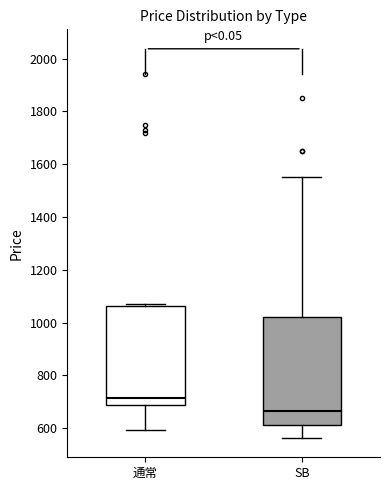

Reading left to right, read every box against the y-axis: the position of its median line, the range the box covers, and the ends of its whiskers. The values are not printed on the chart, so give them approximately, as read against the axis.

通常: median 720, box 680 to 1060, whiskers 600 to 1060 (just above the box's upper edge)
SB: median 660, box 620 to 1020, whiskers 560 to 1560